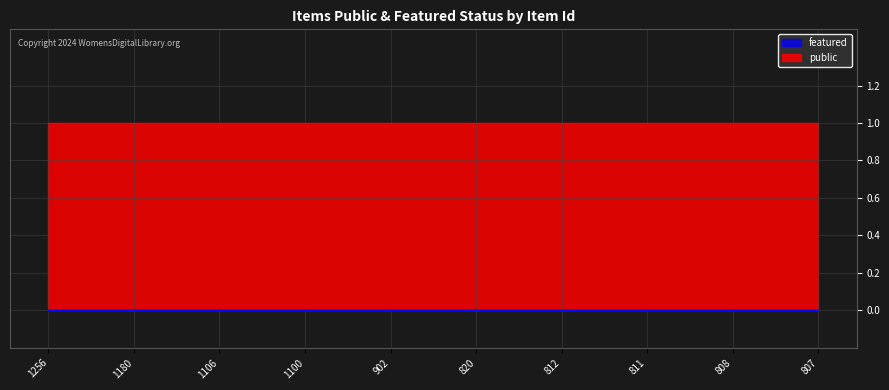

What are all the series names shown in the legend?

public, featured